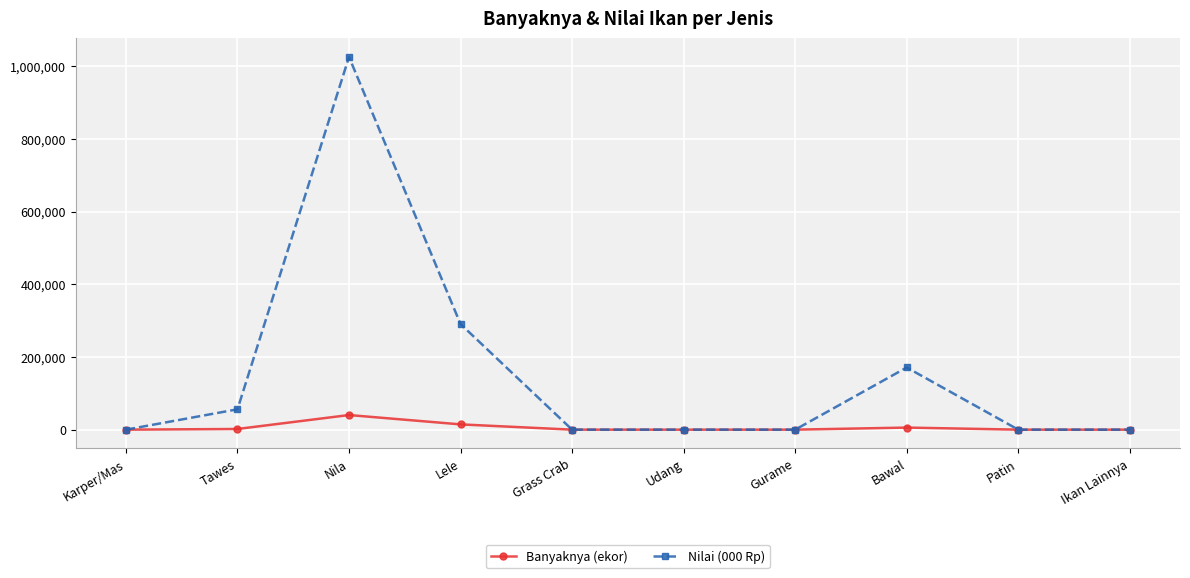

What is the difference between the second highest and minimum values in the Banyaknya (ekor) series?

14520